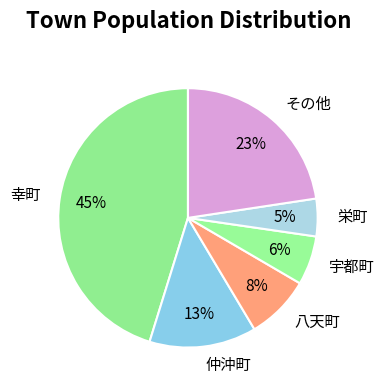

Which slice is the smallest?

栄町